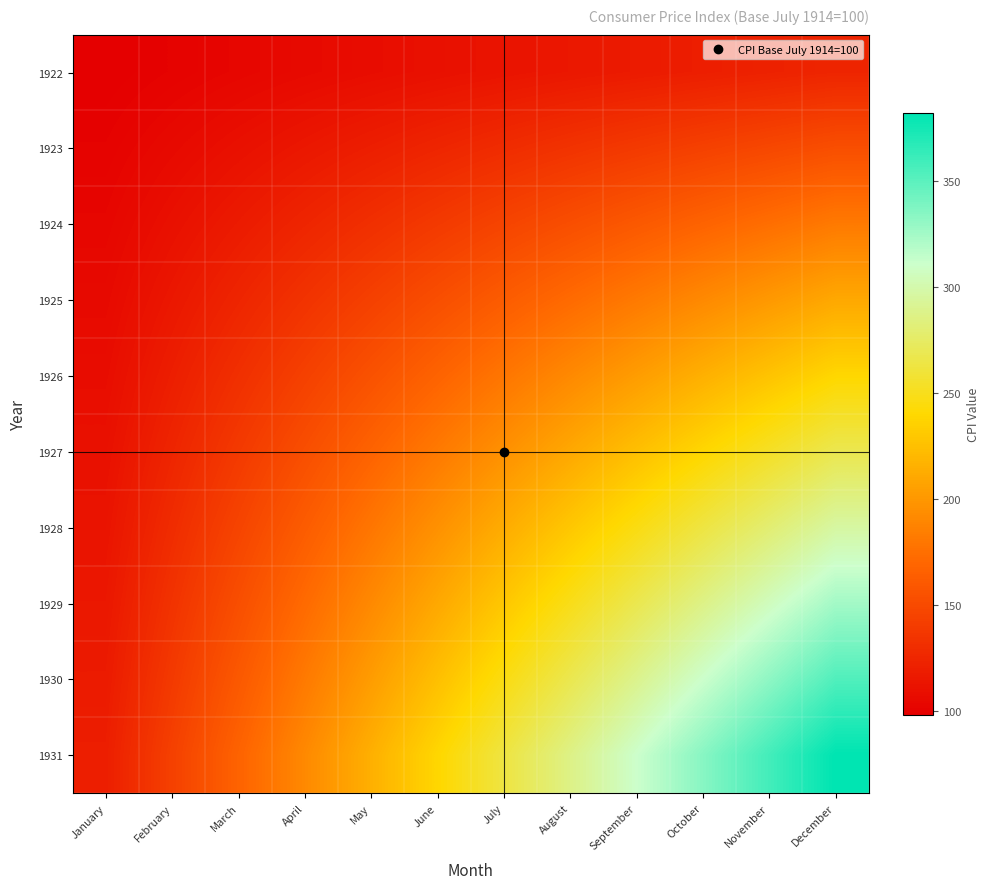

List the series in order of their peak value, lowest first.

1922, 1923, 1924, 1925, 1926, 1927, 1928, 1929, 1930, 1931